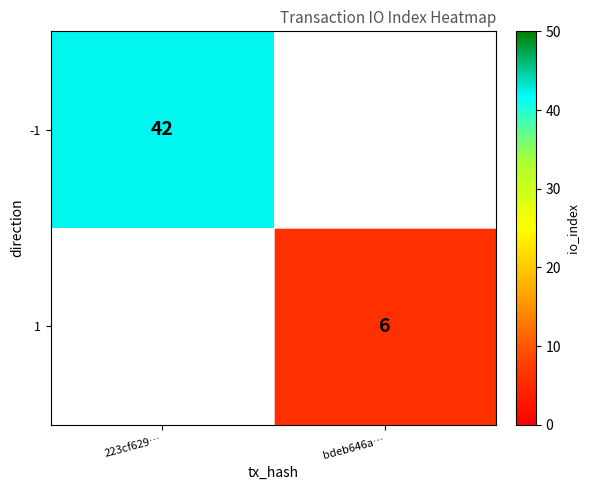

The value of -1 at 223cf629… is 42. True or false?

True